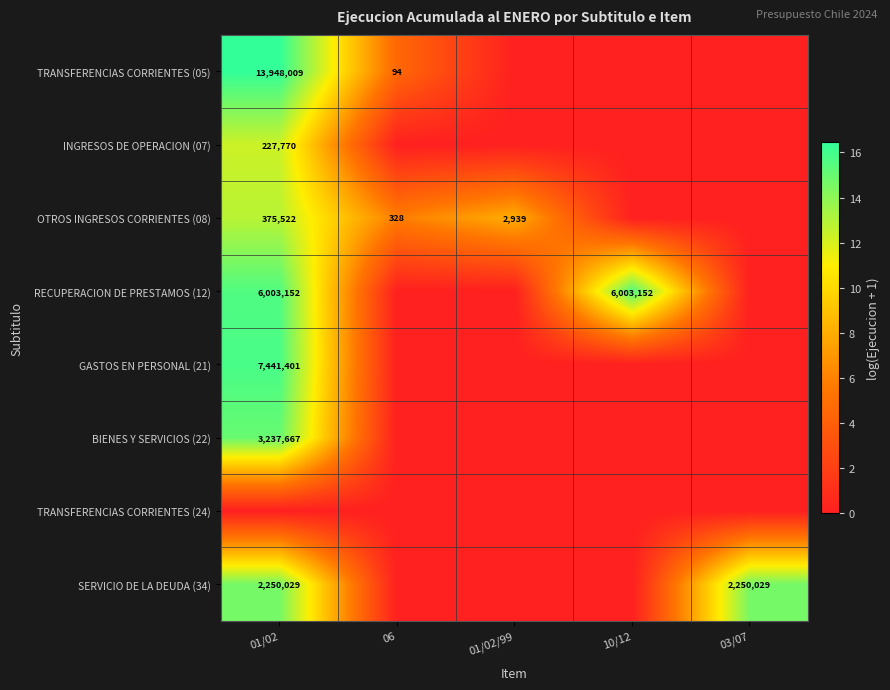

The RECUPERACION DE PRESTAMOS (12) series shows 1938417 at 10/12. True or false?

False